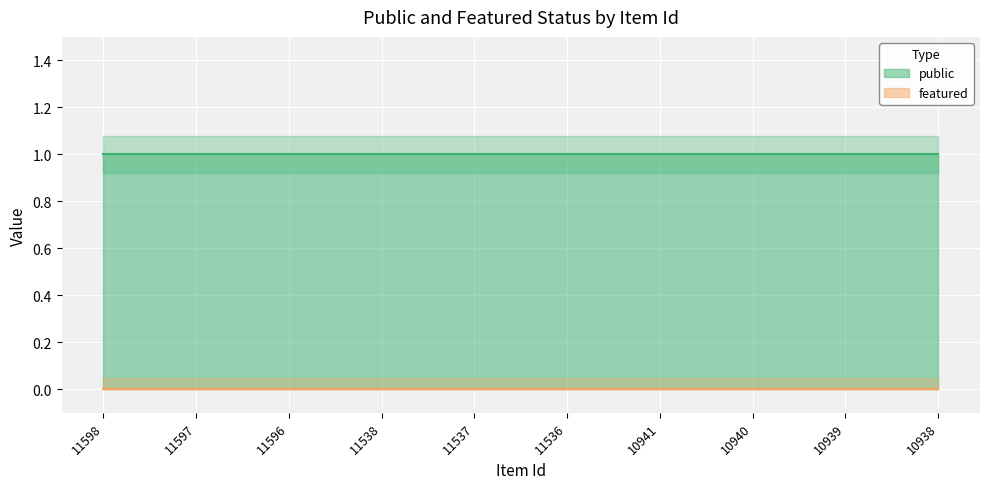

Between 11538 and 10941, which is larger?

11538